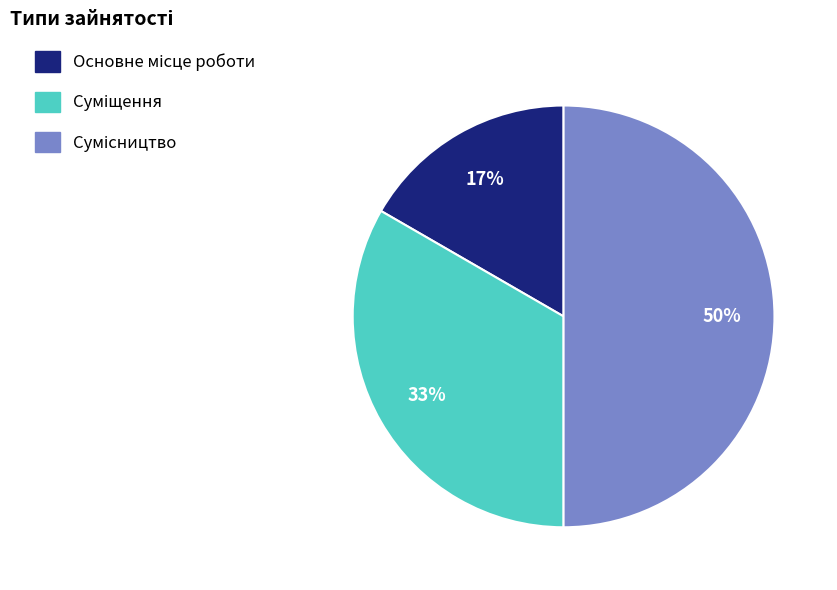

To the nearest percent, what is the difference between the largest and smallest slice percentages?

33%